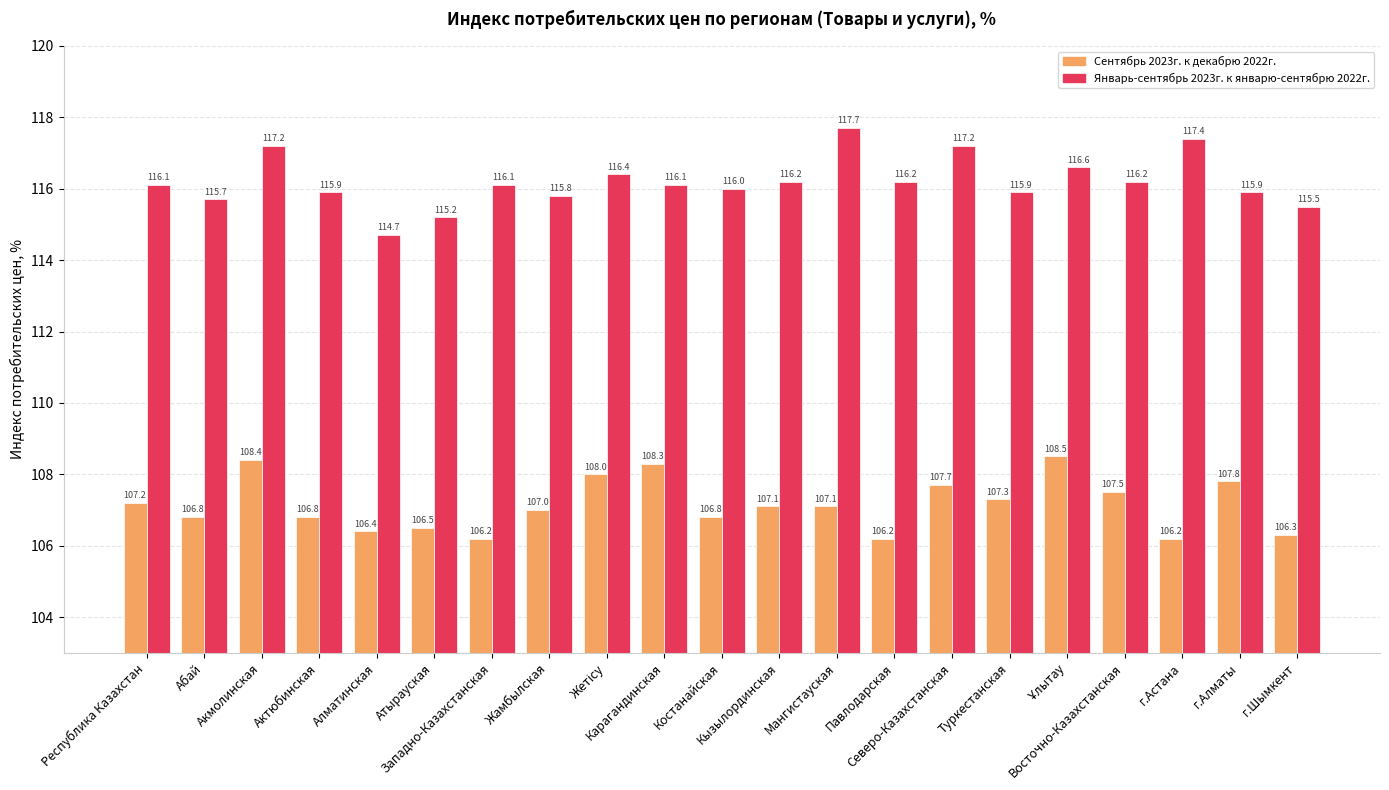

Reading left to right, transcribe all the data shown in this chart.

Сентябрь 2023г. к декабрю 2022г.: 107.2	106.8	108.4	106.8	106.4	106.5	106.2	107.0	108.0	108.3	106.8	107.1	107.1	106.2	107.7	107.3	108.5	107.5	106.2	107.8	106.3
Январь-сентябрь 2023г. к январю-сентябрю 2022г.: 116.1	115.7	117.2	115.9	114.7	115.2	116.1	115.8	116.4	116.1	116.0	116.2	117.7	116.2	117.2	115.9	116.6	116.2	117.4	115.9	115.5